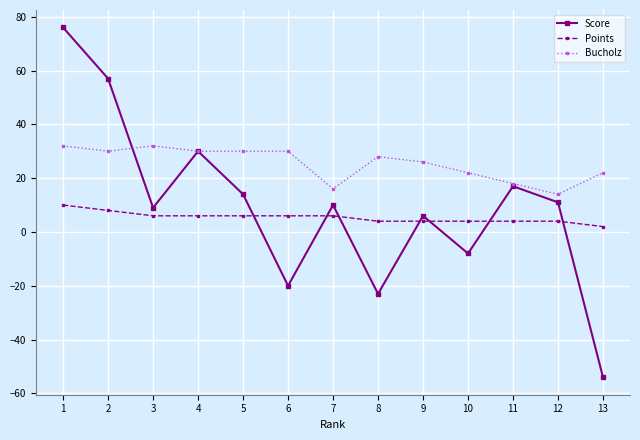

Reading left to right, transcribe all the data shown in this chart.

Score: 1=76	2=57	3=9	4=30	5=14	6=-20	7=10	8=-23	9=6	10=-8	11=17	12=11	13=-54
Points: 1=10	2=8	3=6	4=6	5=6	6=6	7=6	8=4	9=4	10=4	11=4	12=4	13=2
Bucholz: 1=32	2=30	3=32	4=30	5=30	6=30	7=16	8=28	9=26	10=22	11=18	12=14	13=22